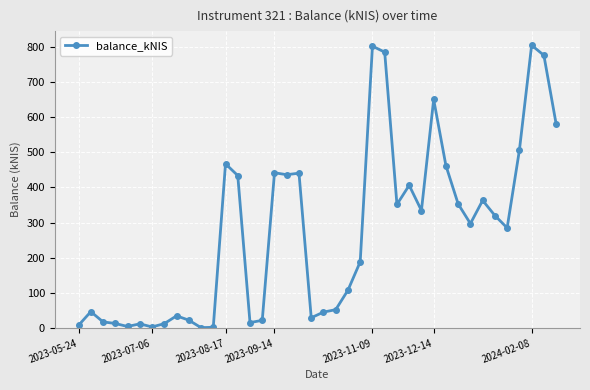

How many lines are shown in the chart?

1